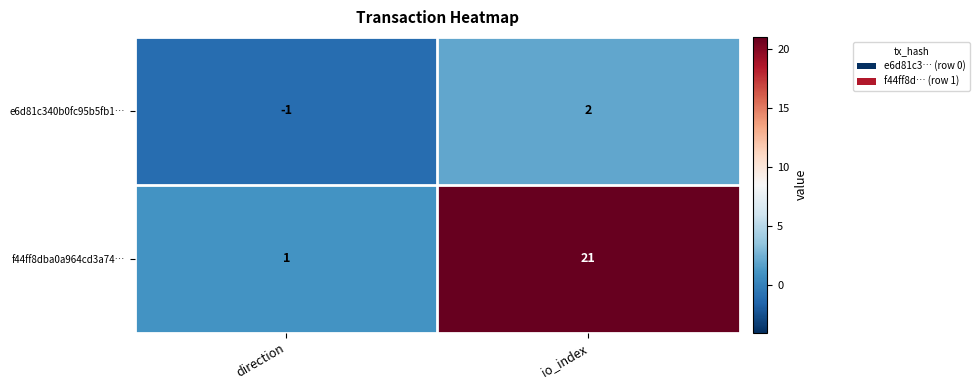

Which series has the largest range (max minus min)?

f44ff8dba0a964cd3a74…